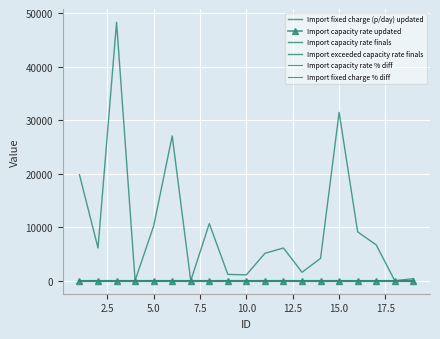

What are all the series names shown in the legend?

Import fixed charge (p/day) updated, Import capacity rate updated, Import capacity rate finals, Import exceeded capacity rate finals, Import capacity rate % diff, Import fixed charge % diff